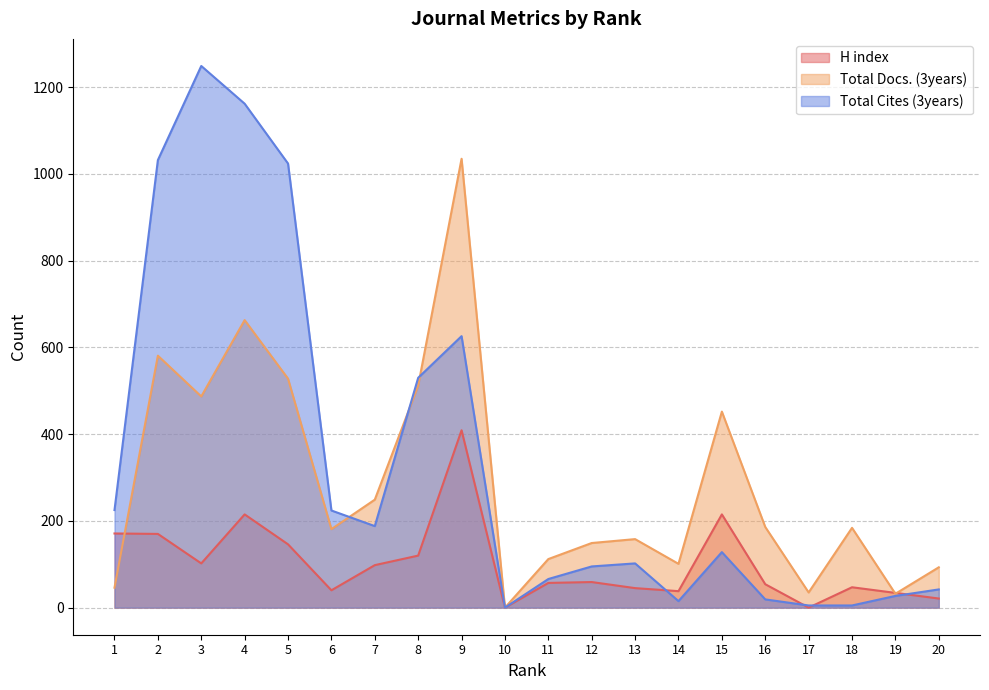

Rank the series by their average value, from lowest to highest.

H index, Total Docs. (3years), Total Cites (3years)